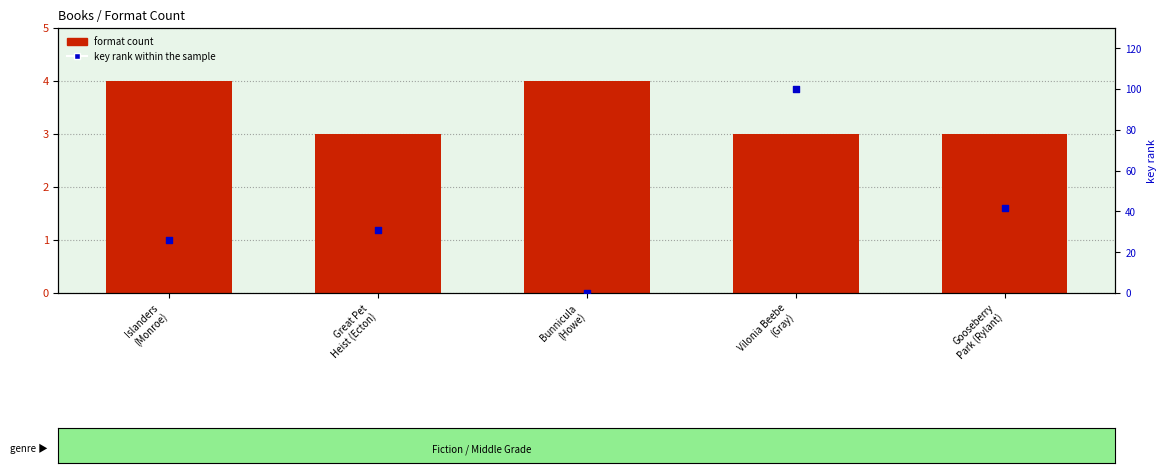

Which series contains the lowest Y value?

key rank within the sample